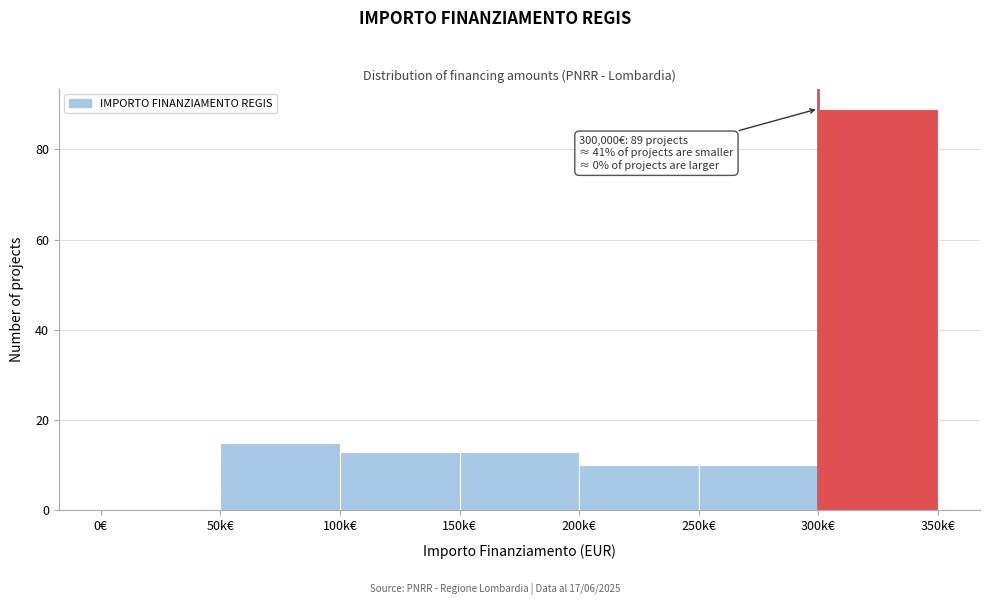

Reading left to right, what are all the values shown in this chart?

0€=0	50k€=15	100k€=13	150k€=13	200k€=10	250k€=10	300k€=89